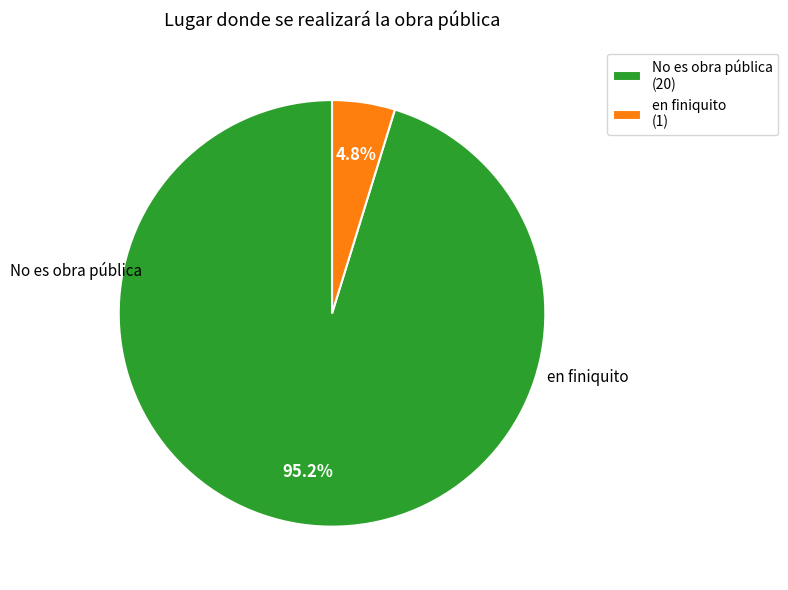

Is there a majority slice in this chart?

Yes